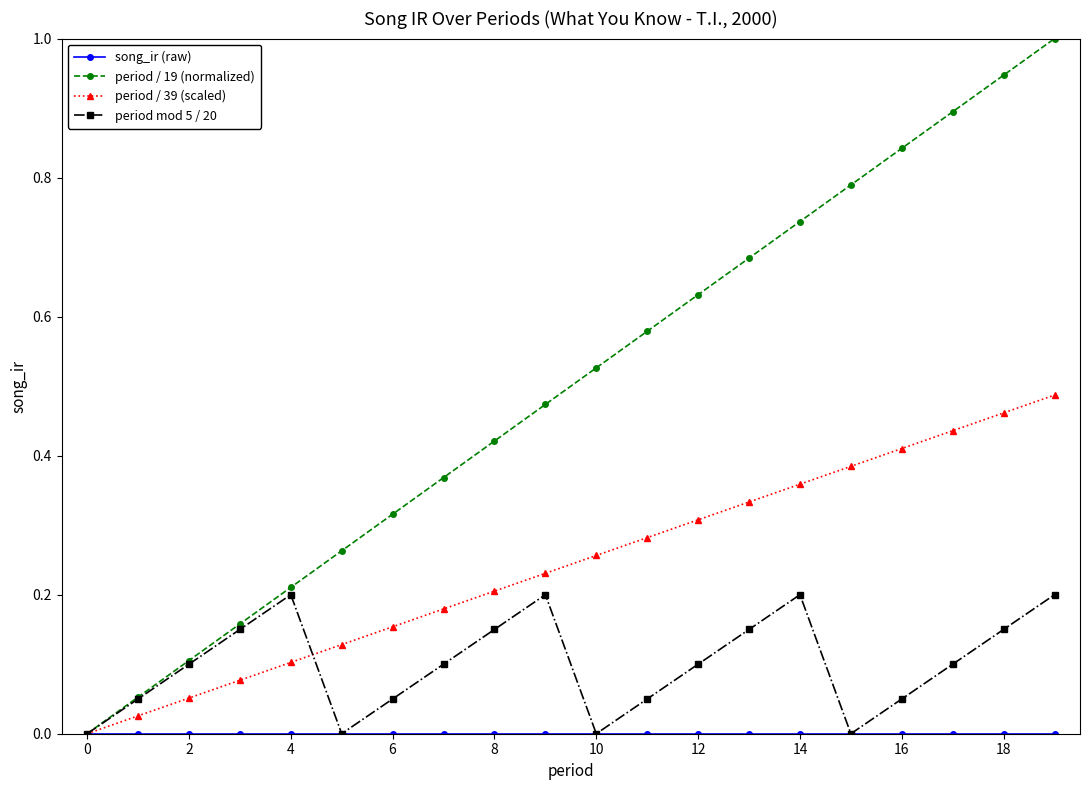

Does the chart display data point markers on the line(s)?

Yes